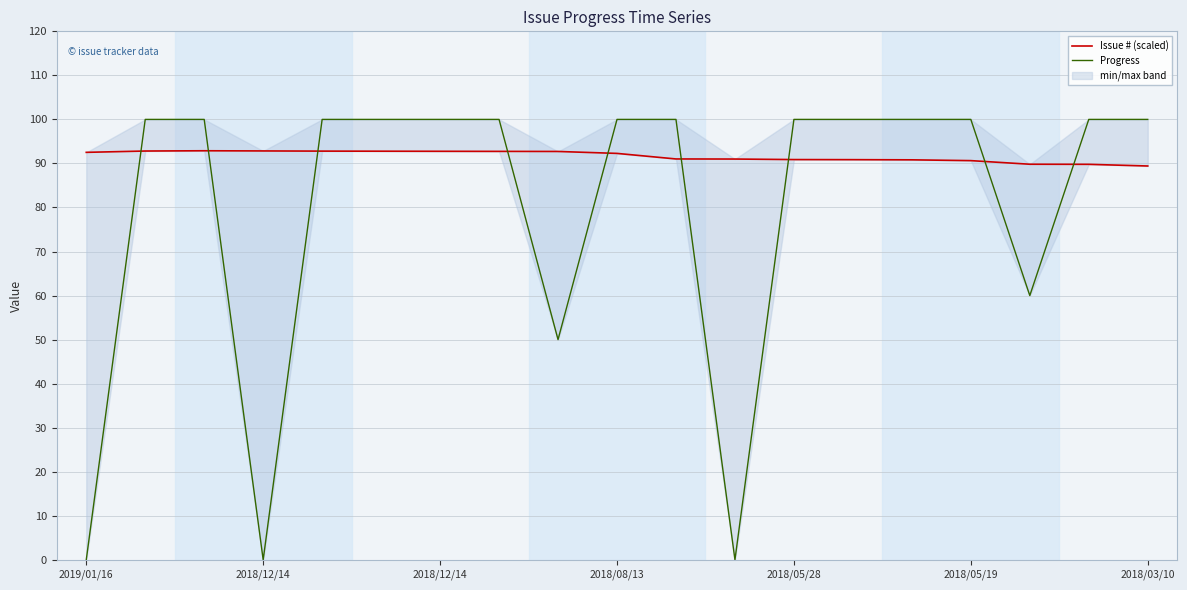

The Issue # (scaled) series shows 89.8 at 16. True or false?

True